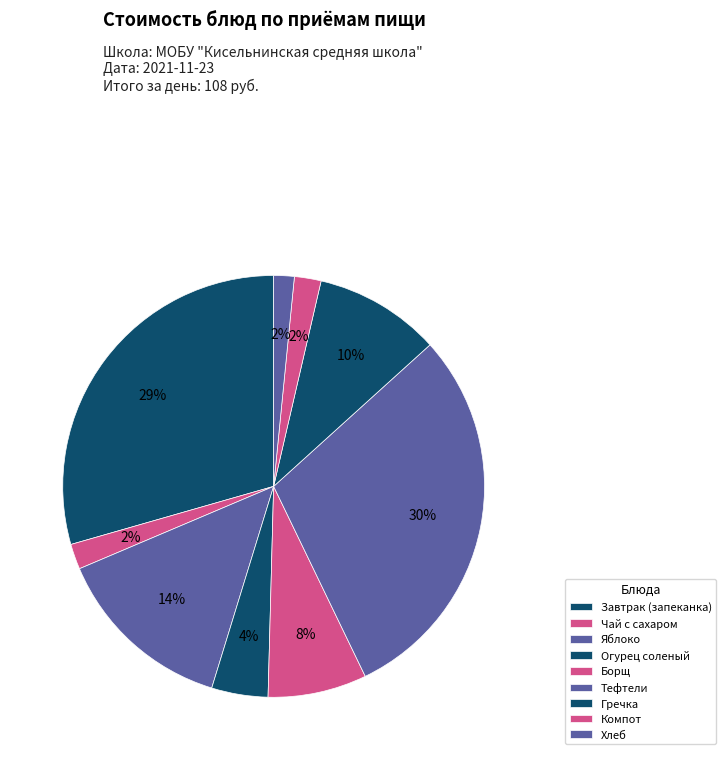

Which category has the biggest portion of the pie?

Тефтели в сметанном соусе